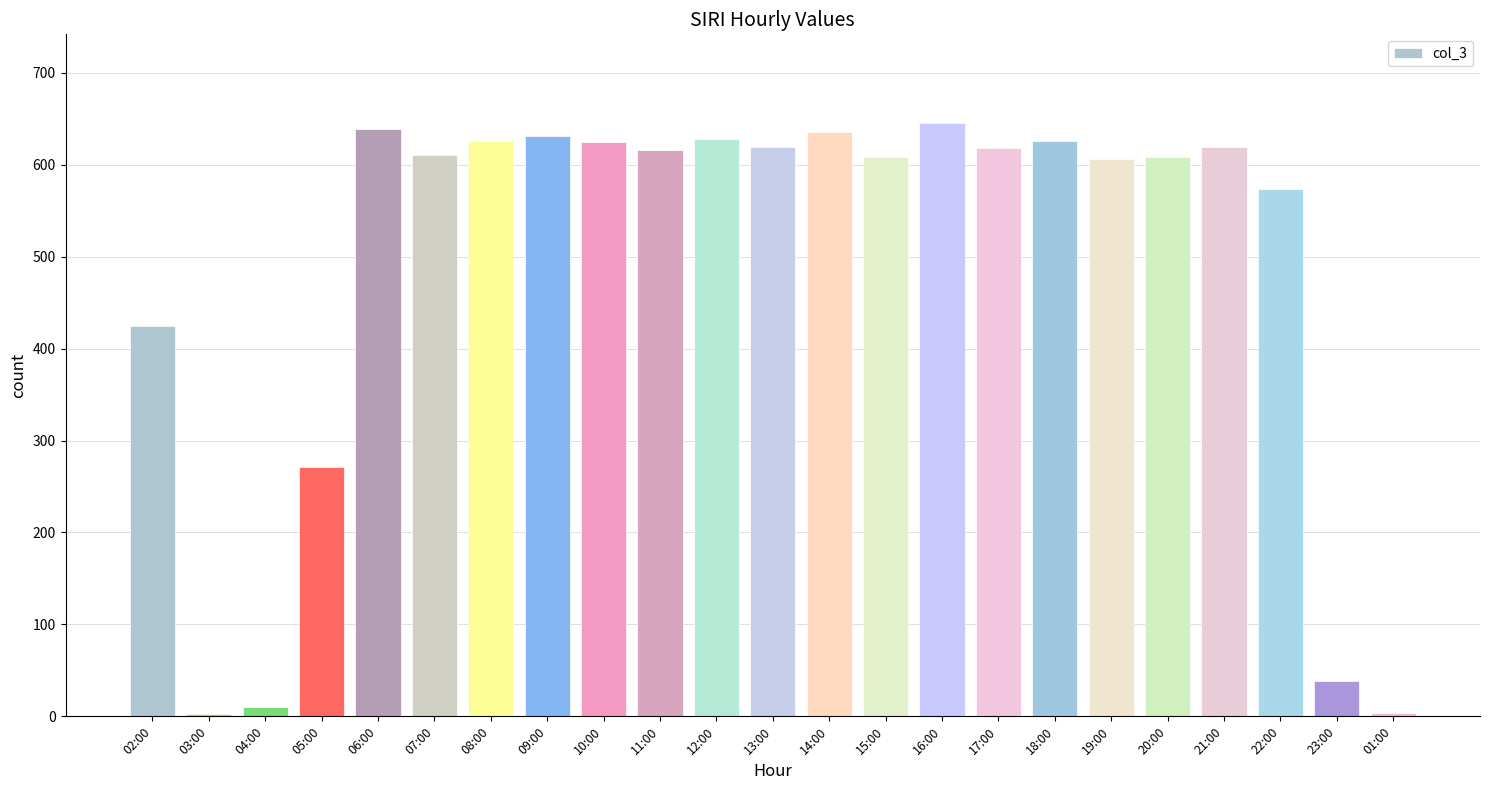

Are the bars grouped side by side (vs. stacked)?

No